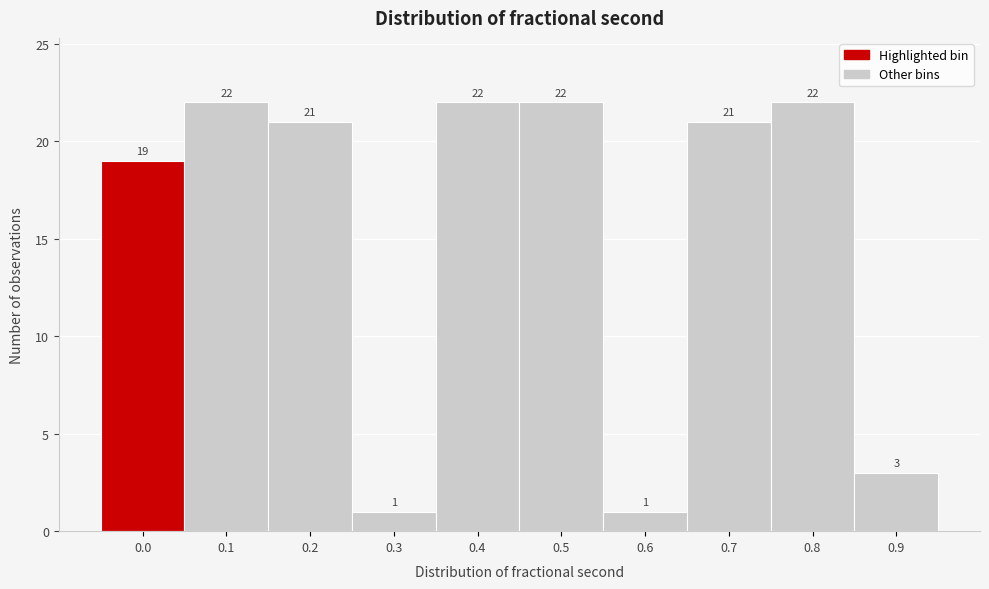

Reading left to right, transcribe all the data shown in this chart.

0.0=19	0.1=22	0.2=21	0.3=1	0.4=22	0.5=22	0.6=1	0.7=21	0.8=22	0.9=3